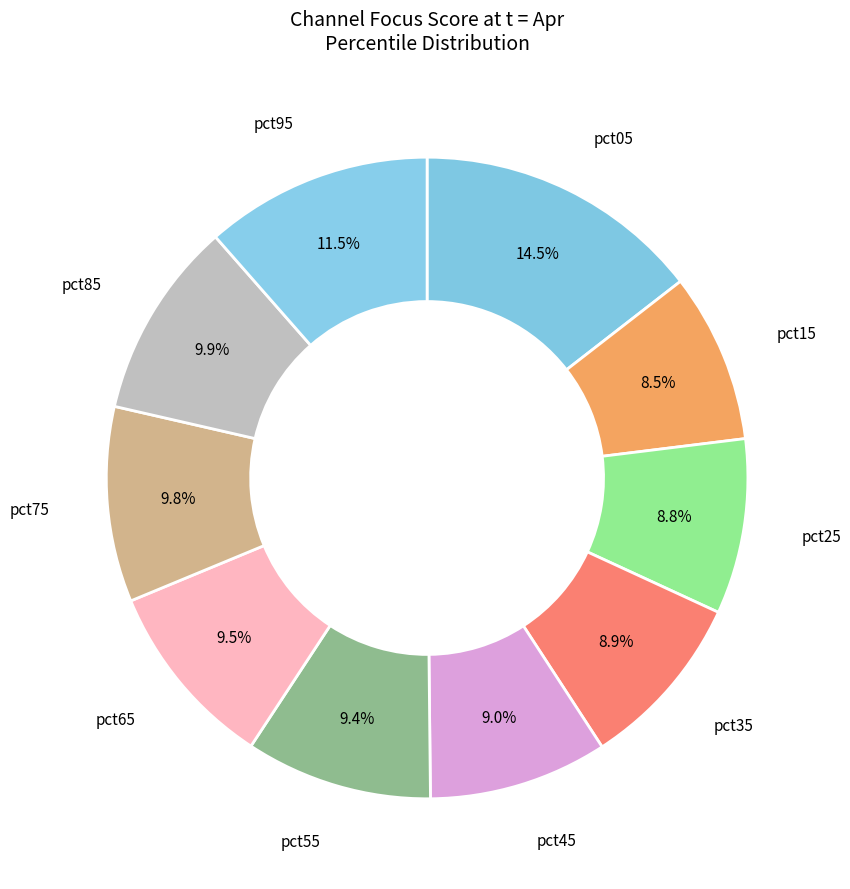

Which slice is the largest?

pct05